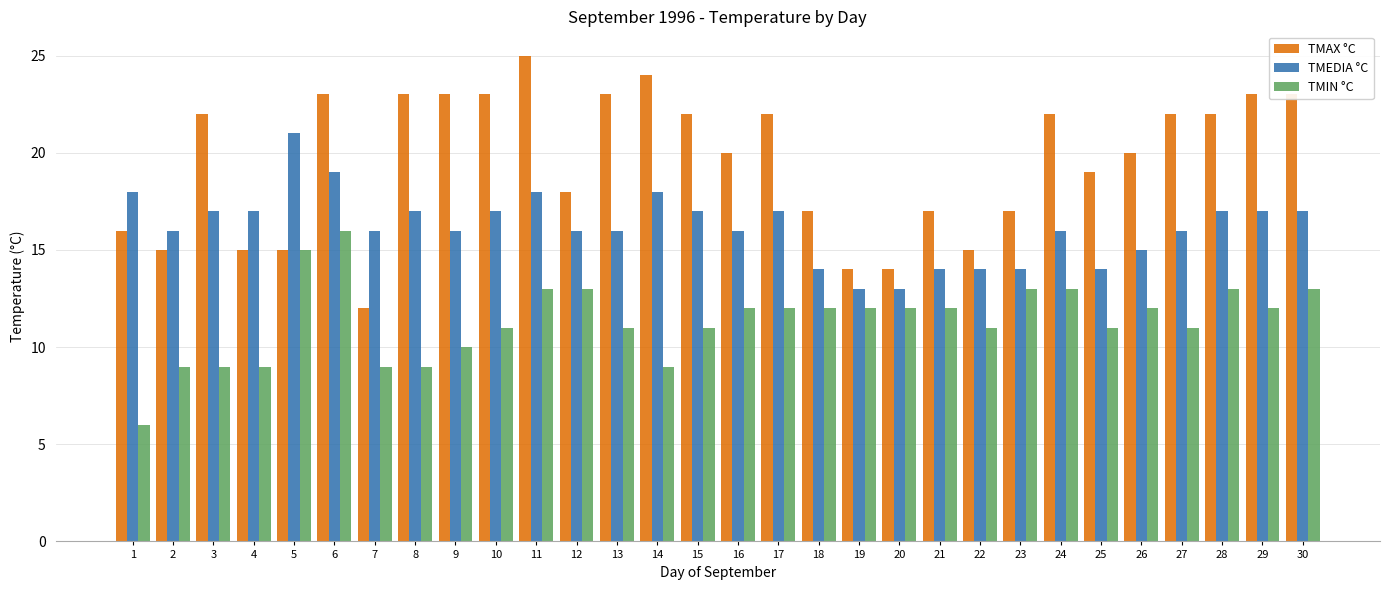

What is the difference between the TMEDIA °C values at 9 and 15?

1